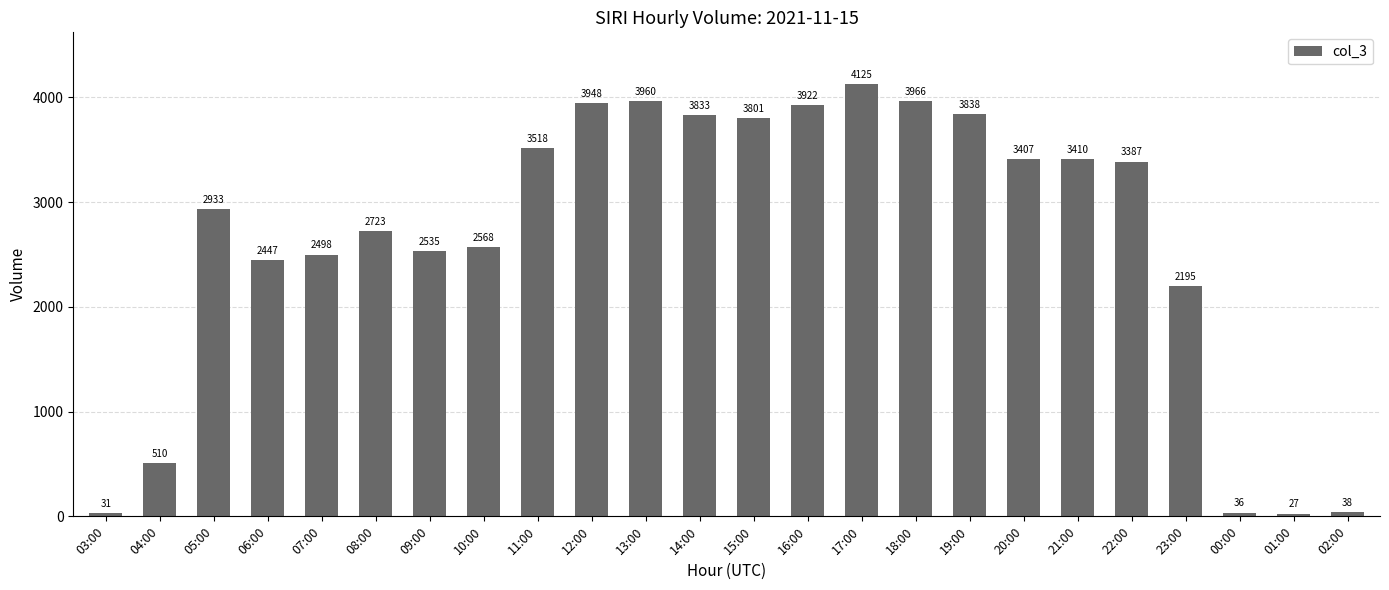

How many values are below 3387?

12